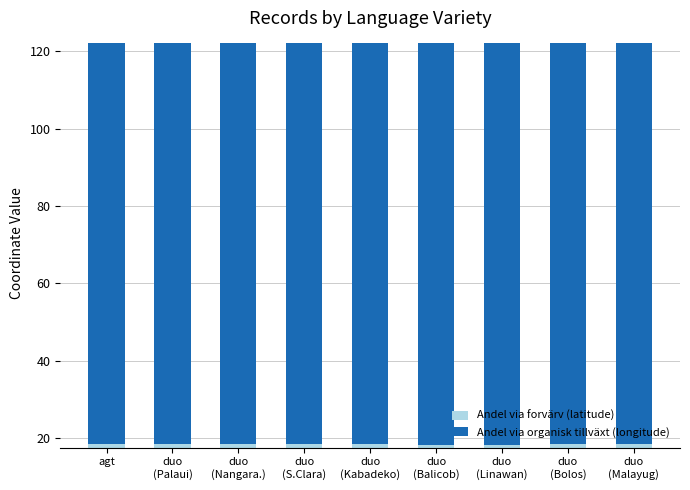

Which category has the lowest value across all series?

duo
(Balicob)